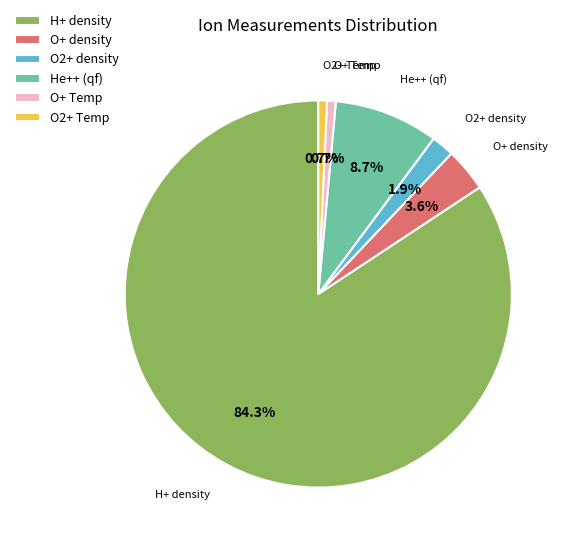

Combined, do He++ (qf) and O2+ Temp account for over 50%?

No